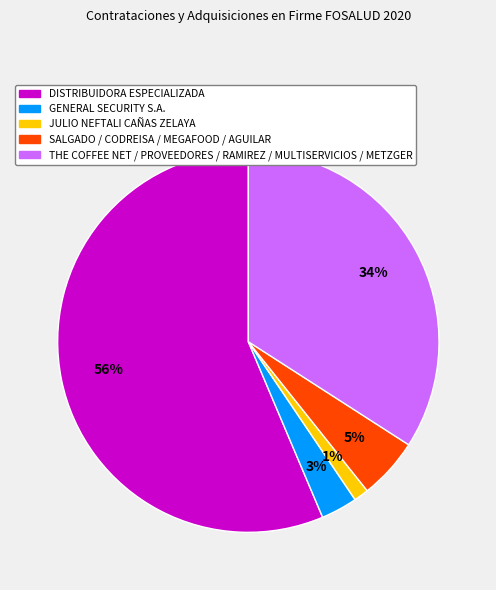

Is there a majority slice in this chart?

Yes